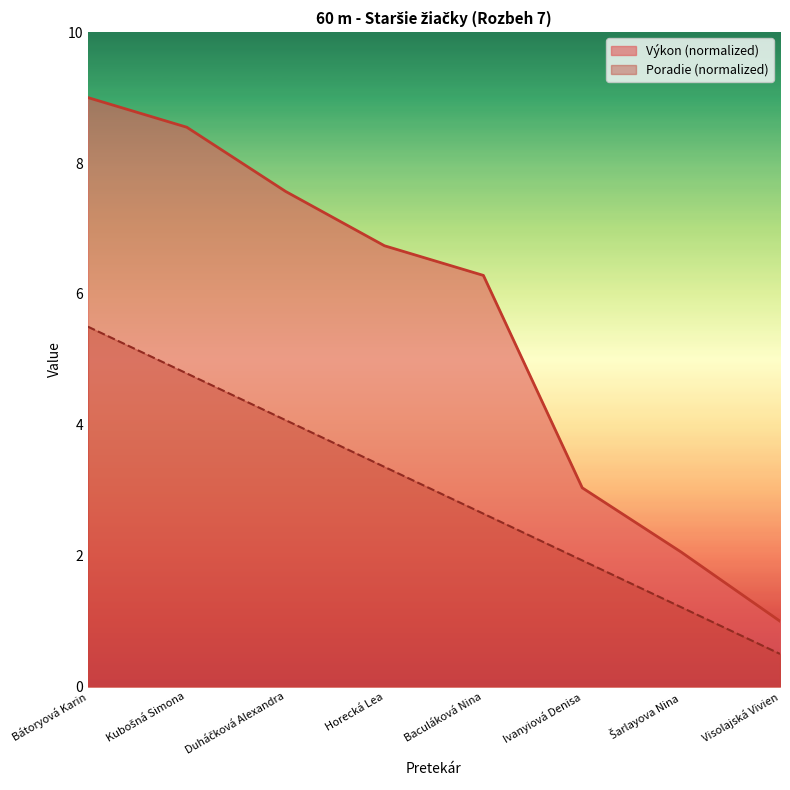

True or false: Výkon has more than 0 interior local peaks.

False